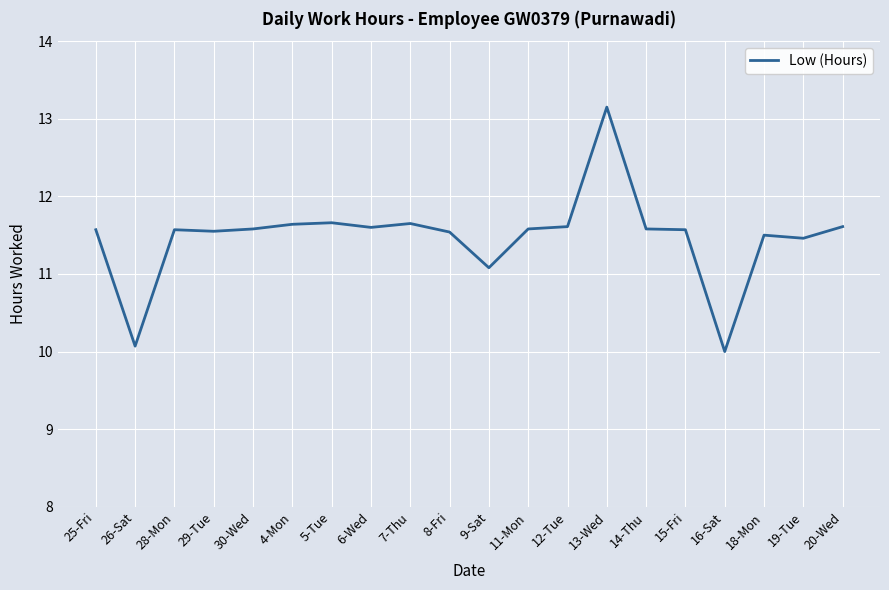

What is the maximum value shown in the chart?

13.2